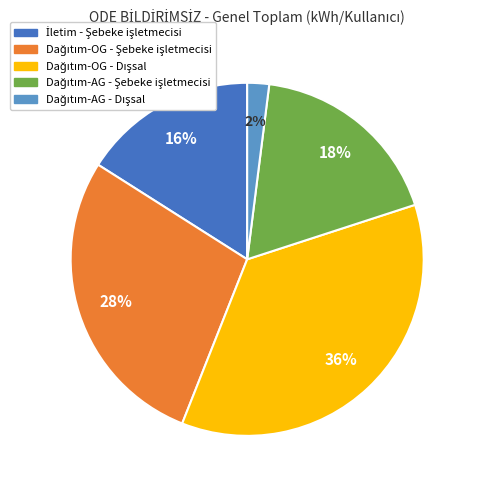

To the nearest percent, what is the difference between the largest and smallest slice percentages?

34%